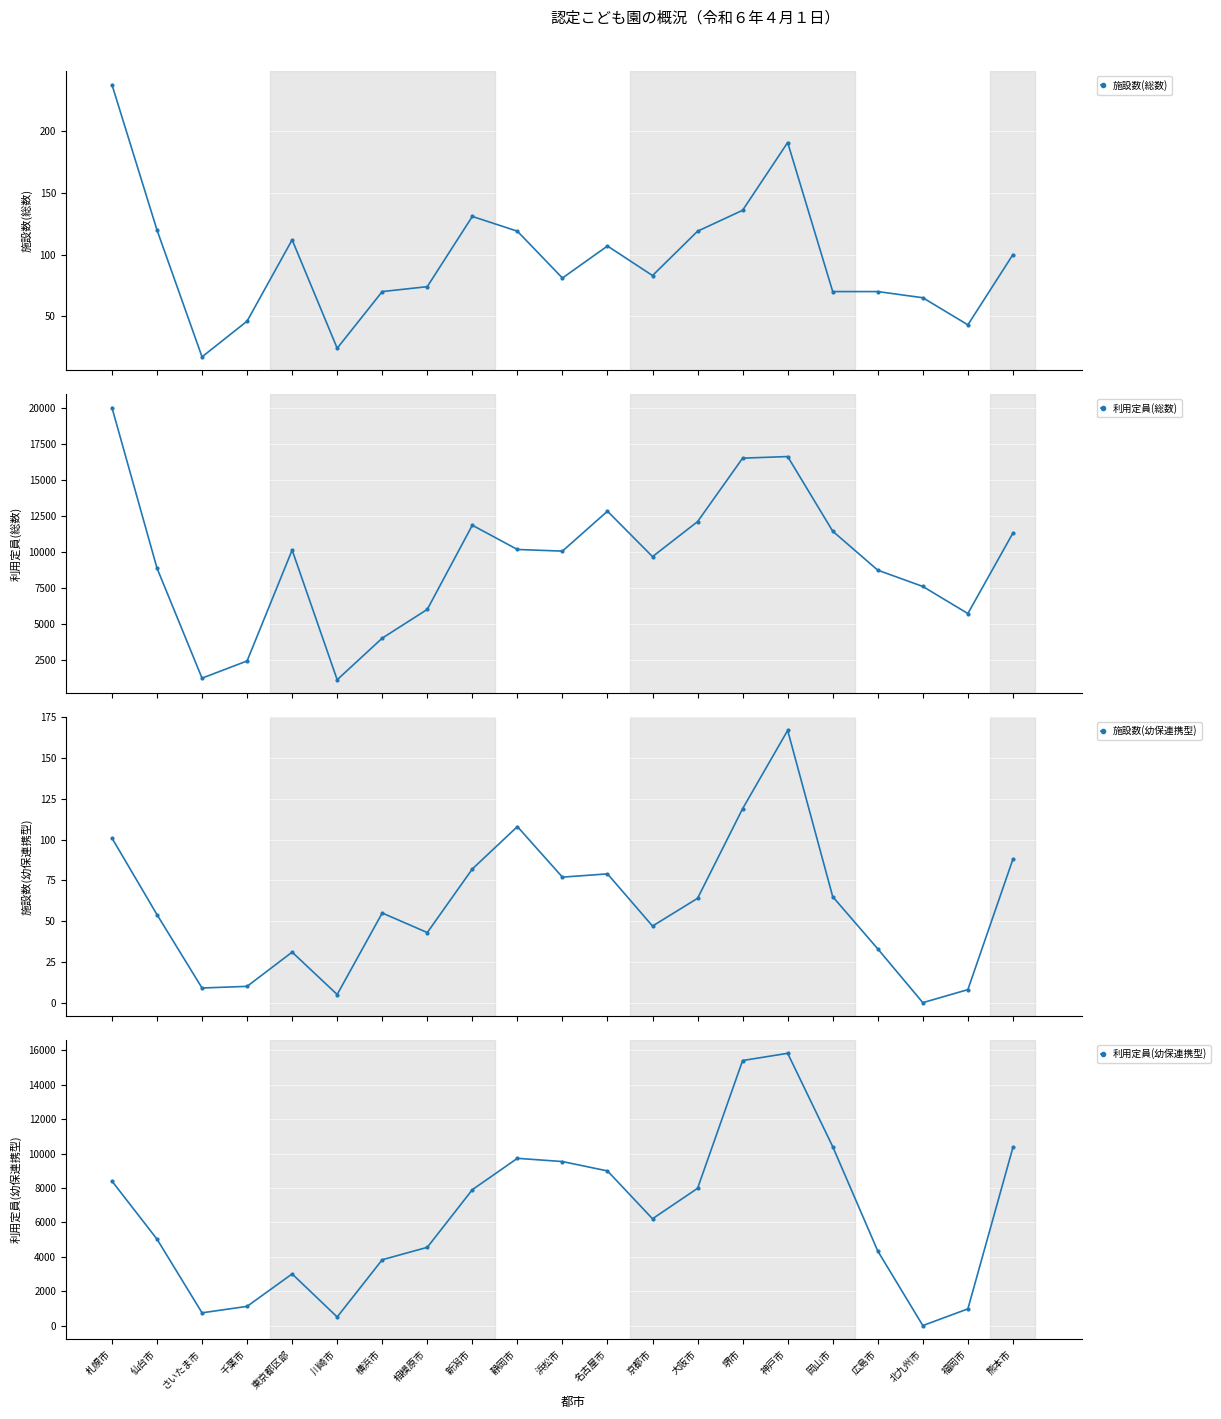

What is the value of the 利用定員(幼保連携型) point at the 9th from the left?

7902